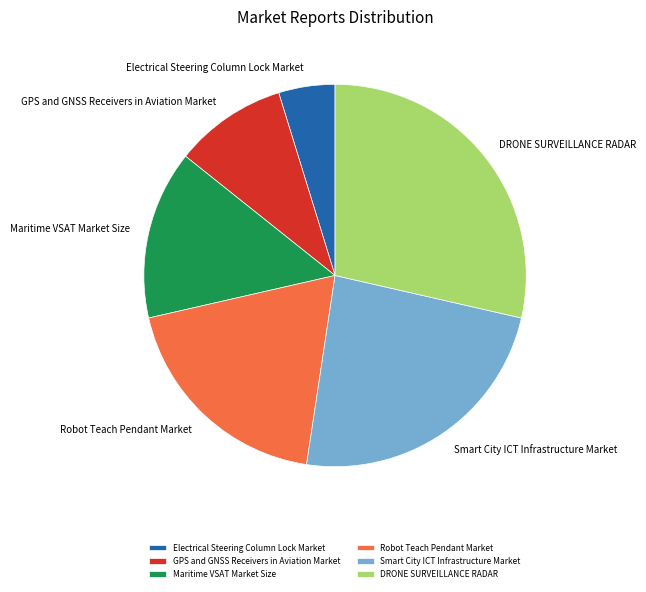

Rank the categories by value from lowest to highest.

Electrical Steering Column Lock Market, GPS and GNSS Receivers in Aviation Market, Maritime VSAT Market Size, Robot Teach Pendant Market, Smart City ICT Infrastructure Market, DRONE SURVEILLANCE RADAR